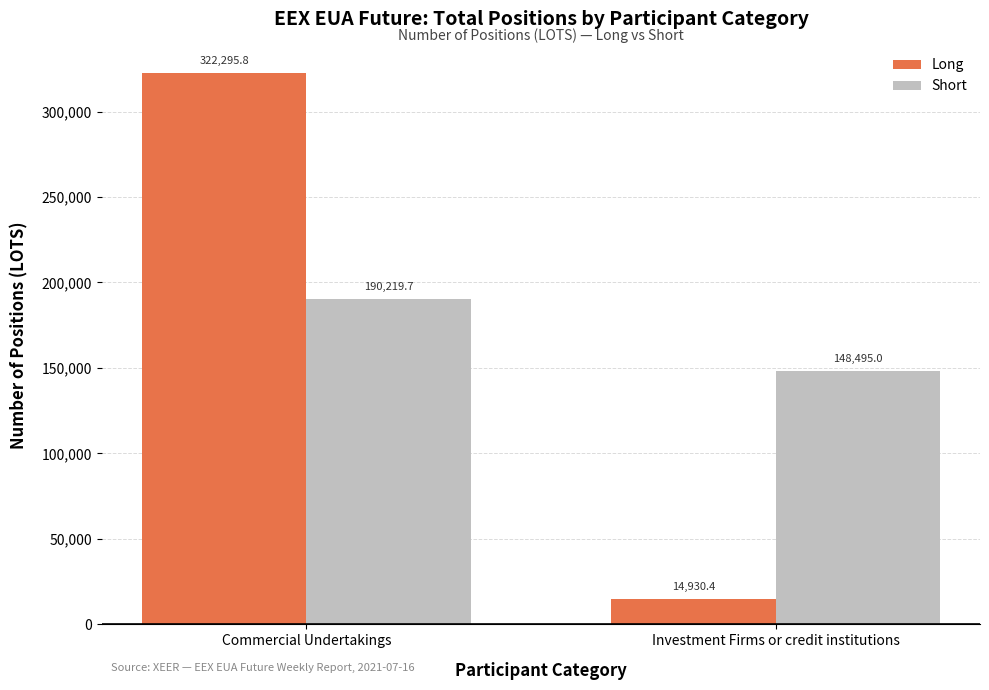

At how many categories does at least one series exceed 91609?

2